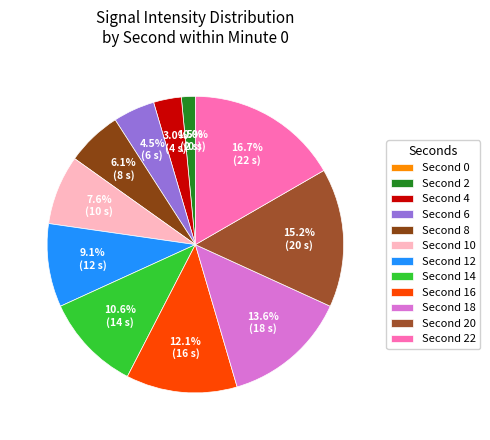

How much of the chart is everything except 8?

93.9%